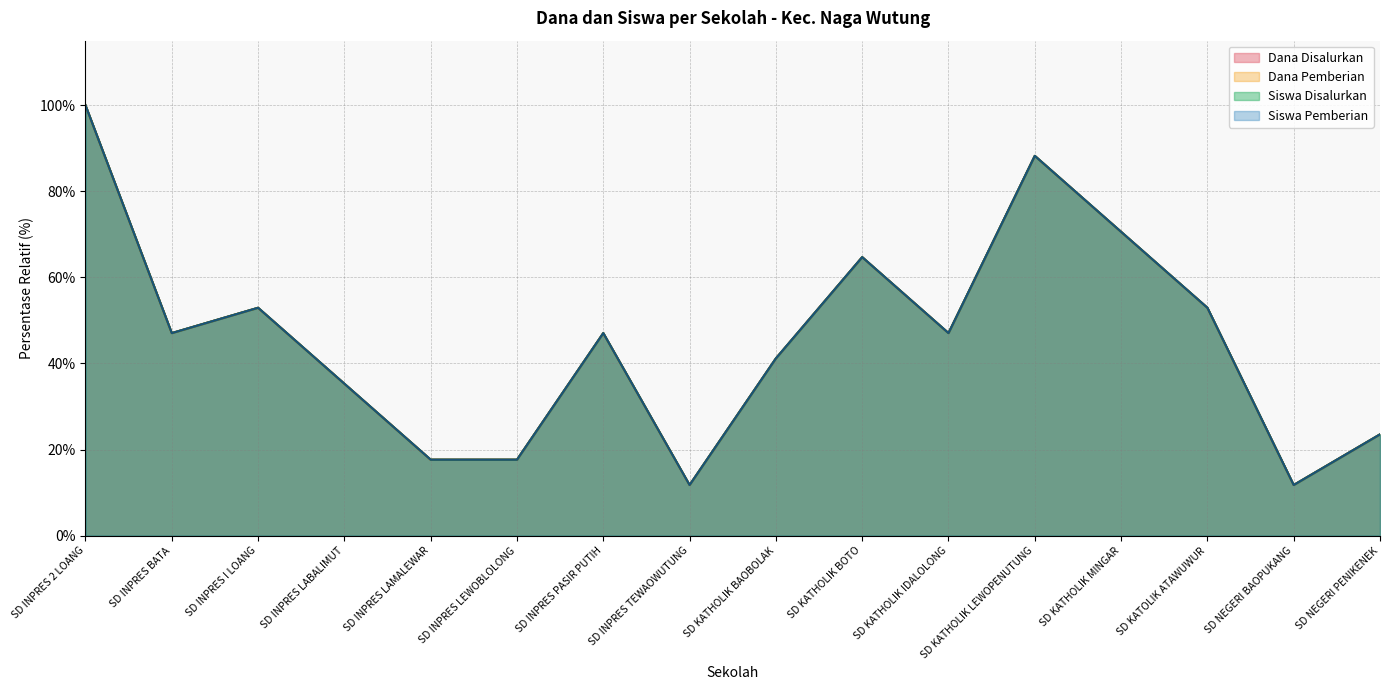

Reading left to right, transcribe all the data shown in this chart.

Dana Disalurkan: SD INPRES 2 LOANG=100.0	SD INPRES BATA=47.1	SD INPRES I LOANG=52.9	SD INPRES LABALIMUT=35.3	SD INPRES LAMALEWAR=17.6	SD INPRES LEWOBLOLONG=17.6	SD INPRES PASIR PUTIH=47.1	SD INPRES TEWAOWUTUNG=11.8	SD KATHOLIK BAOBOLAK=41.2	SD KATHOLIK BOTO=64.7	SD KATHOLIK IDALOLONG=47.1	SD KATHOLIK LEWOPENUTUNG=88.2	SD KATHOLIK MINGAR=70.6	SD KATOLIK ATAWUWUR=52.9	SD NEGERI BAOPUKANG=11.8	SD NEGERI PENIKENEK=23.5
Dana Pemberian: SD INPRES 2 LOANG=100.0	SD INPRES BATA=47.1	SD INPRES I LOANG=52.9	SD INPRES LABALIMUT=35.3	SD INPRES LAMALEWAR=17.6	SD INPRES LEWOBLOLONG=17.6	SD INPRES PASIR PUTIH=47.1	SD INPRES TEWAOWUTUNG=11.8	SD KATHOLIK BAOBOLAK=41.2	SD KATHOLIK BOTO=64.7	SD KATHOLIK IDALOLONG=47.1	SD KATHOLIK LEWOPENUTUNG=88.2	SD KATHOLIK MINGAR=70.6	SD KATOLIK ATAWUWUR=52.9	SD NEGERI BAOPUKANG=11.8	SD NEGERI PENIKENEK=23.5
Siswa Disalurkan: SD INPRES 2 LOANG=100.0	SD INPRES BATA=47.1	SD INPRES I LOANG=52.9	SD INPRES LABALIMUT=35.3	SD INPRES LAMALEWAR=17.6	SD INPRES LEWOBLOLONG=17.6	SD INPRES PASIR PUTIH=47.1	SD INPRES TEWAOWUTUNG=11.8	SD KATHOLIK BAOBOLAK=41.2	SD KATHOLIK BOTO=64.7	SD KATHOLIK IDALOLONG=47.1	SD KATHOLIK LEWOPENUTUNG=88.2	SD KATHOLIK MINGAR=70.6	SD KATOLIK ATAWUWUR=52.9	SD NEGERI BAOPUKANG=11.8	SD NEGERI PENIKENEK=23.5
Siswa Pemberian: SD INPRES 2 LOANG=100.0	SD INPRES BATA=47.1	SD INPRES I LOANG=52.9	SD INPRES LABALIMUT=35.3	SD INPRES LAMALEWAR=17.6	SD INPRES LEWOBLOLONG=17.6	SD INPRES PASIR PUTIH=47.1	SD INPRES TEWAOWUTUNG=11.8	SD KATHOLIK BAOBOLAK=41.2	SD KATHOLIK BOTO=64.7	SD KATHOLIK IDALOLONG=47.1	SD KATHOLIK LEWOPENUTUNG=88.2	SD KATHOLIK MINGAR=70.6	SD KATOLIK ATAWUWUR=52.9	SD NEGERI BAOPUKANG=11.8	SD NEGERI PENIKENEK=23.5